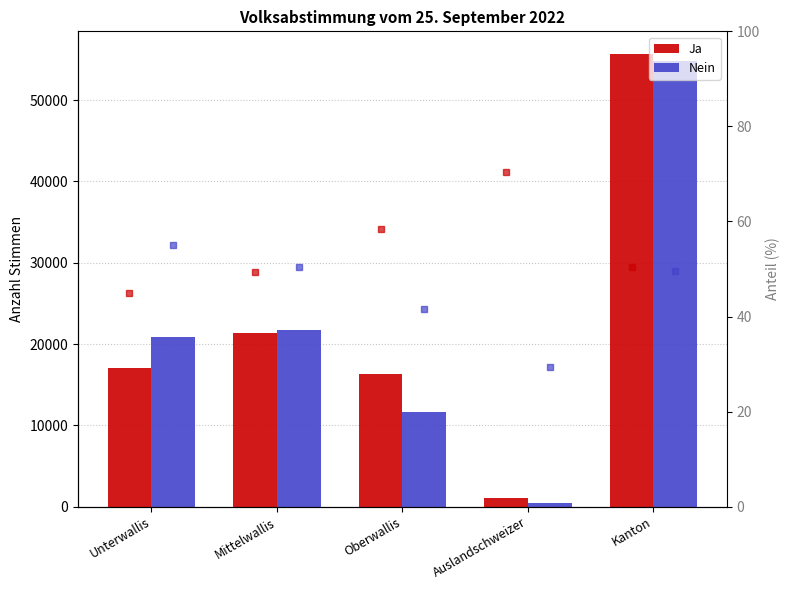

Rank the series by their maximum value, from highest to lowest.

Ja, Nein, Ja %, Nein %